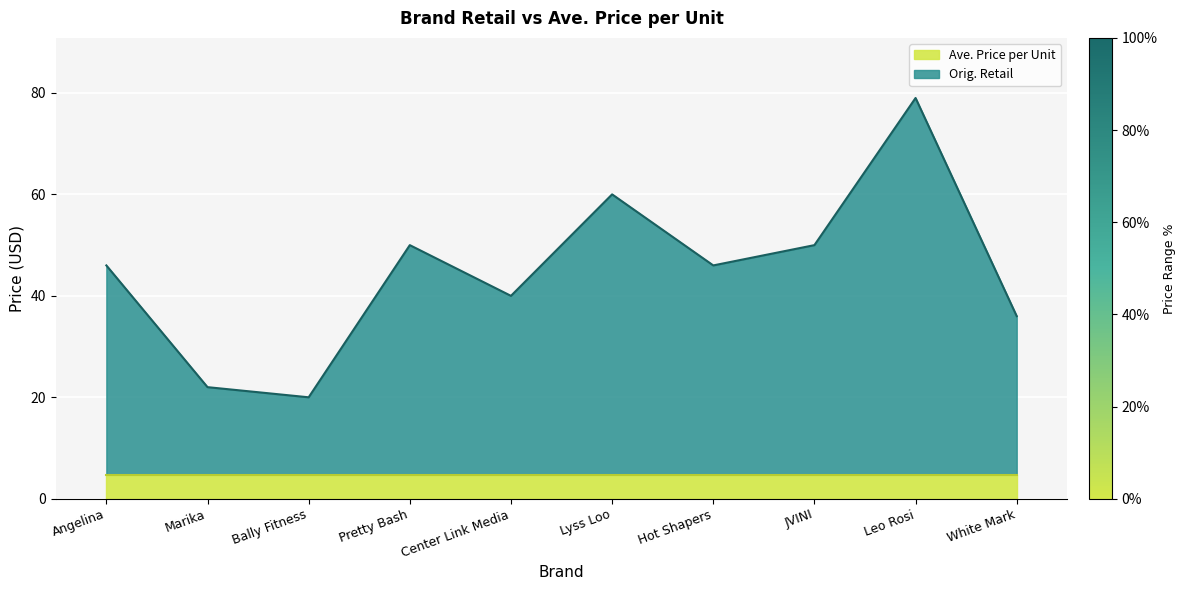

What position from the left is JVINI?

8